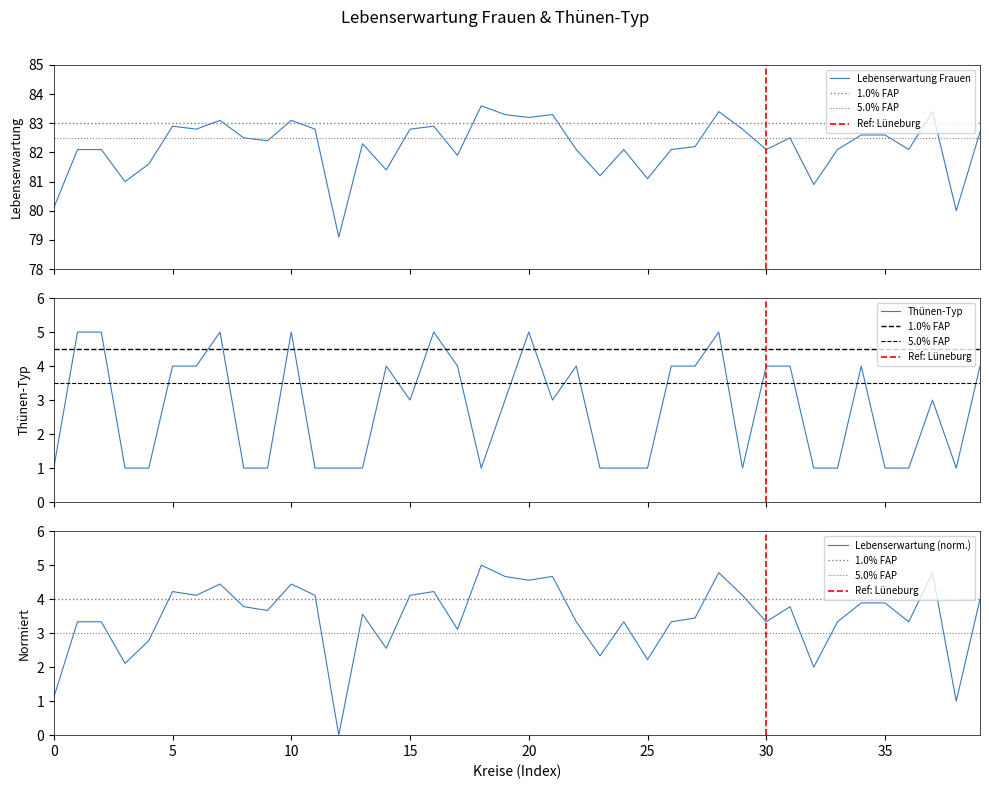

What is the minimum value for Lebenserwartung Frauen?

79.1